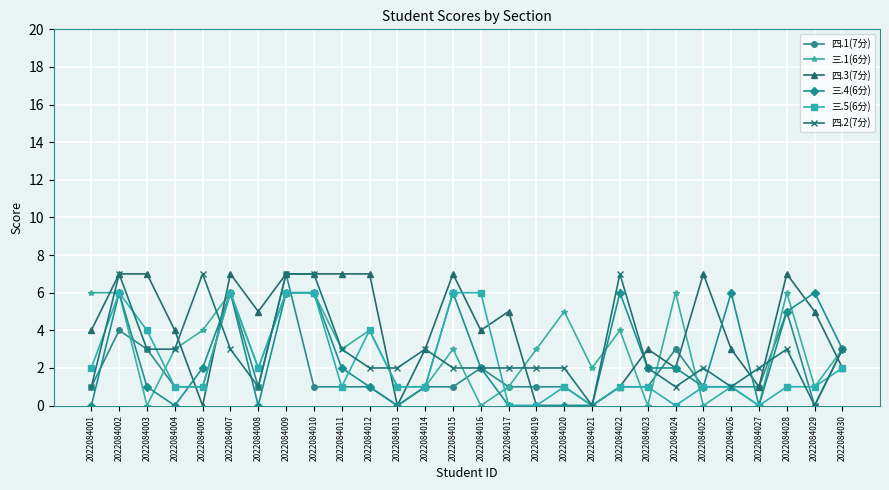

At which category is the sum across all series the highest?

2022084009